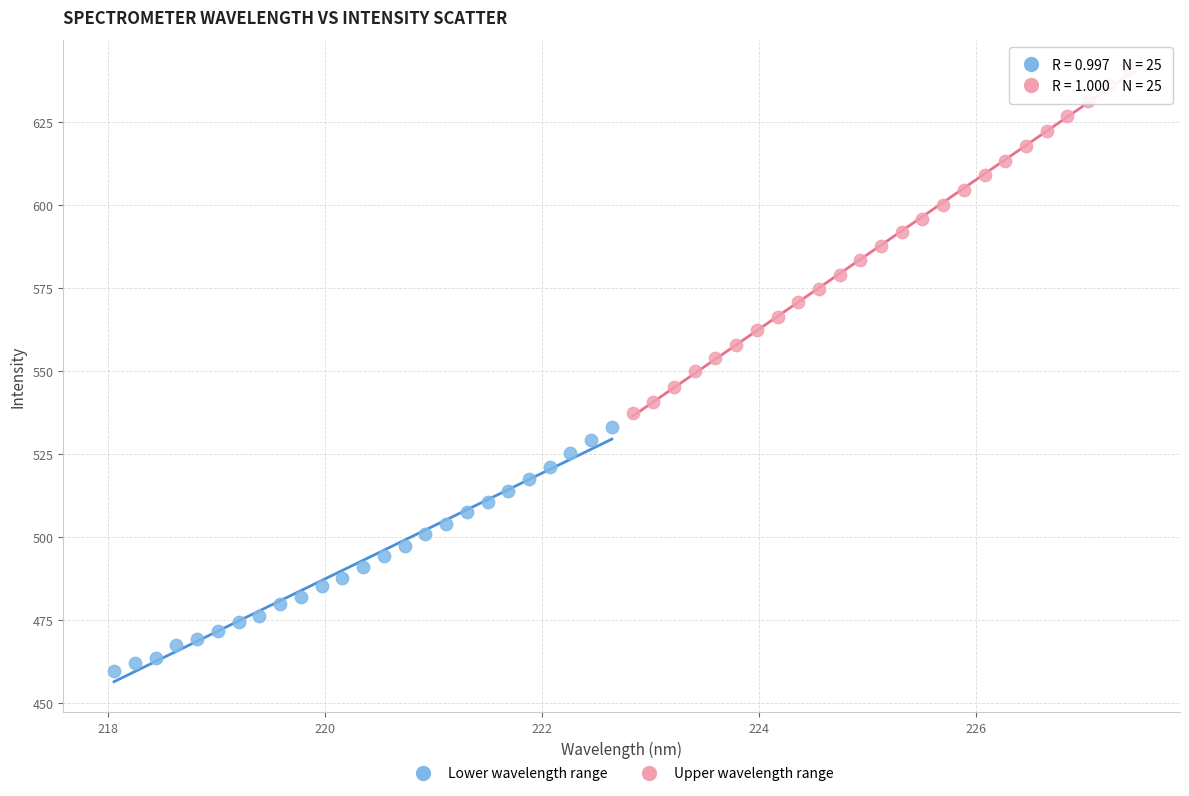

Which series reaches the minimum Y coordinate?

Lower wavelength range